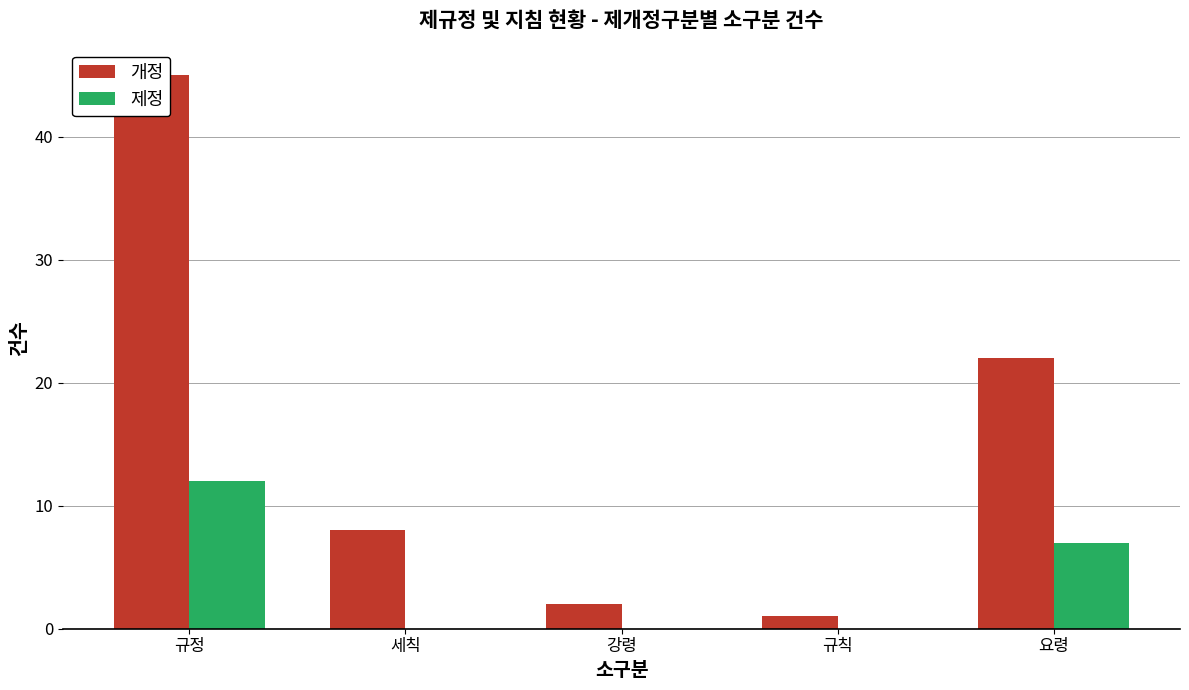

What is the difference between the maximum and minimum values in the 제정 series?

12